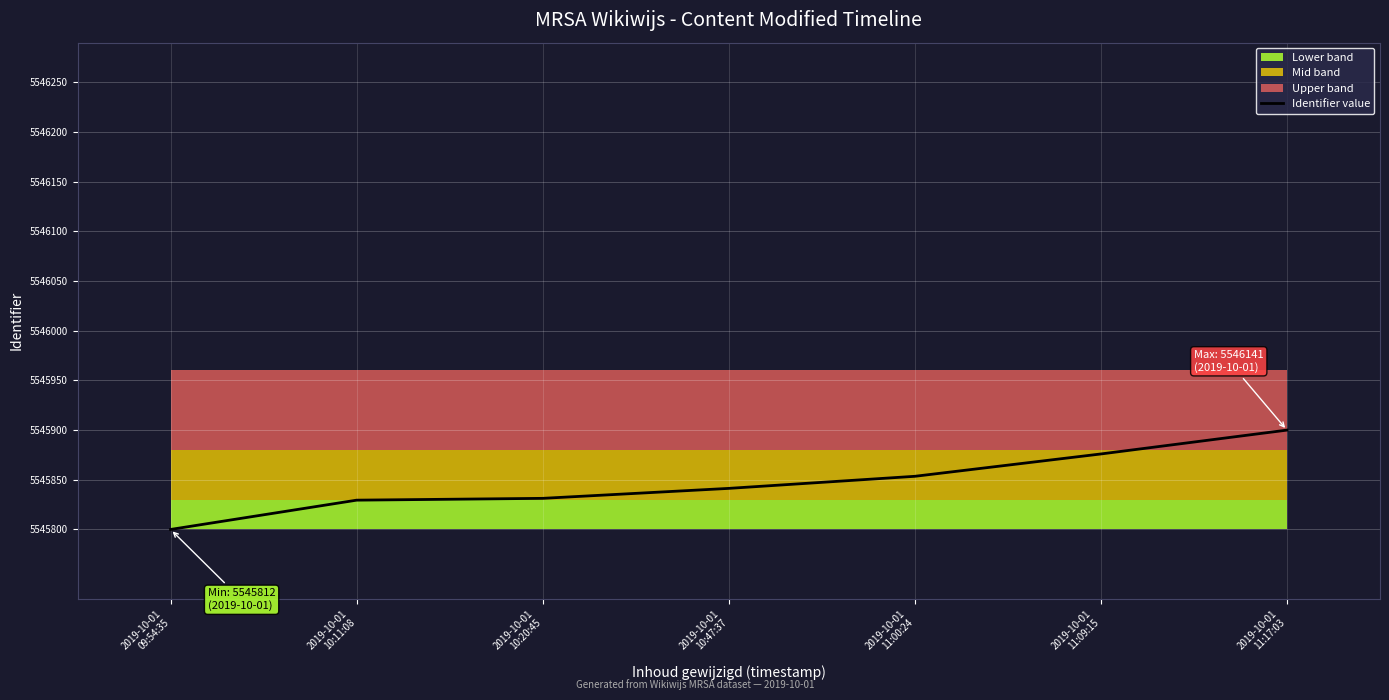

What is the maximum value shown in the chart?

5545900.0